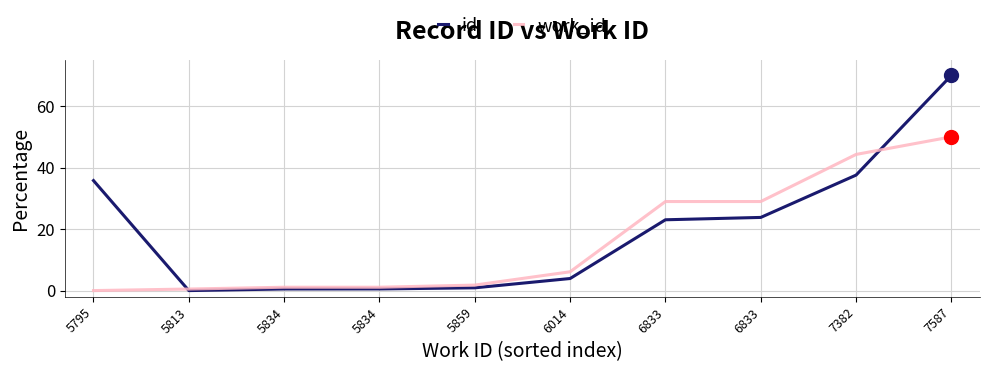

What is the difference between the maximum and minimum values in the id series?

70.0